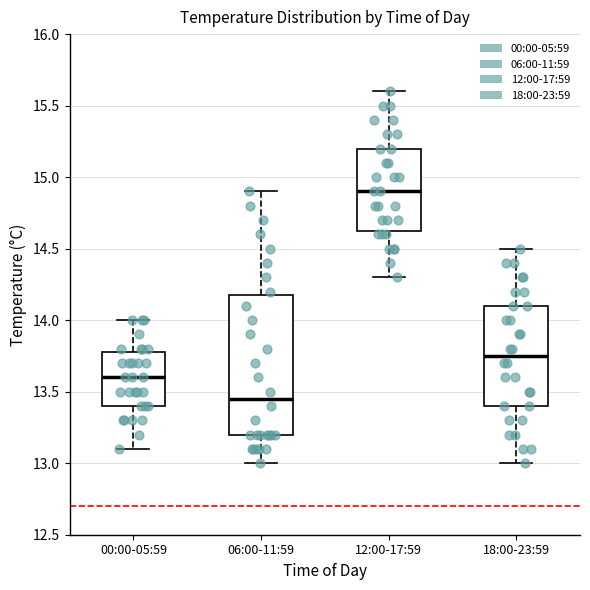

Reading left to right, read every box against the y-axis: the position of its median line, the range the box covers, and the ends of its whiskers. The values are not printed on the chart, so give them approximately, as read against the axis.

00:00-05:59: median 13.60, box 13.40 to 13.80, whiskers 13.10 to 14.00
06:00-11:59: median 13.45, box 13.20 to 14.20, whiskers 13.00 to 14.90
12:00-17:59: median 14.90, box 14.65 to 15.20, whiskers 14.30 to 15.60
18:00-23:59: median 13.75, box 13.40 to 14.10, whiskers 13.00 to 14.50